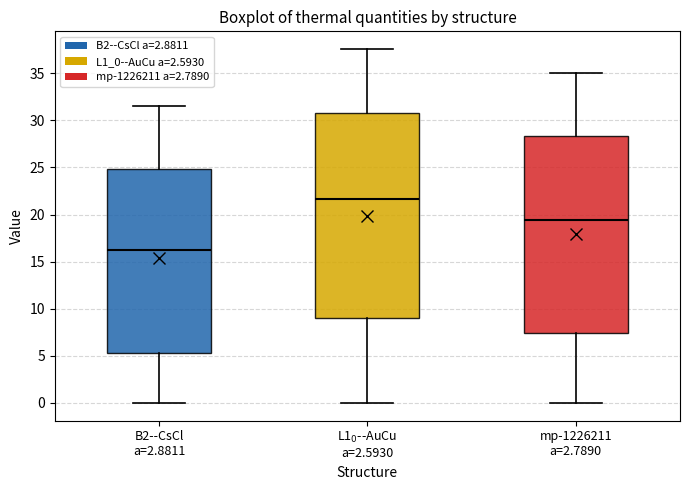

Comparing the boxes themselves (not the whiskers), which one is the tallest?

L1$_0$--AuCu a=2.5930